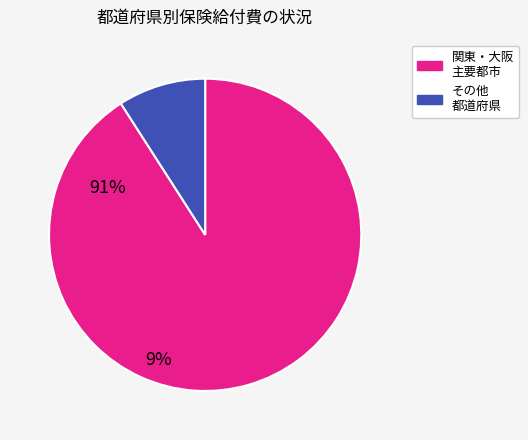

How many slices are in this pie chart?

2